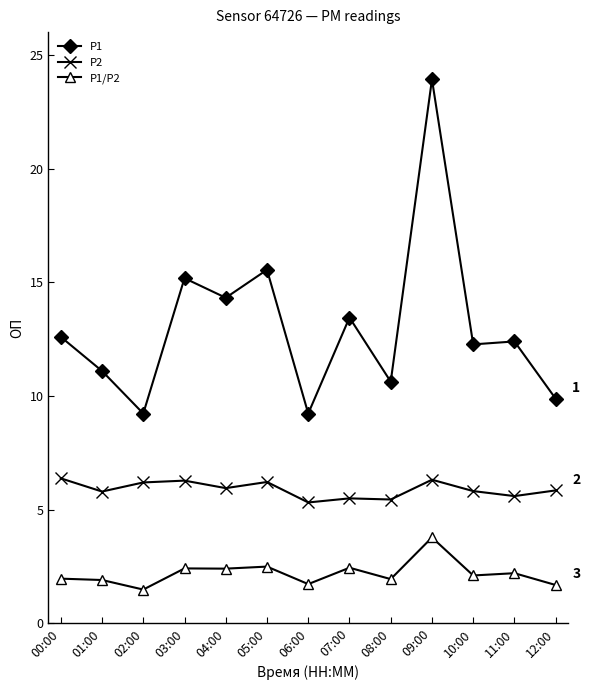

What is the spread (max minus min) of values at 00:00?

10.6